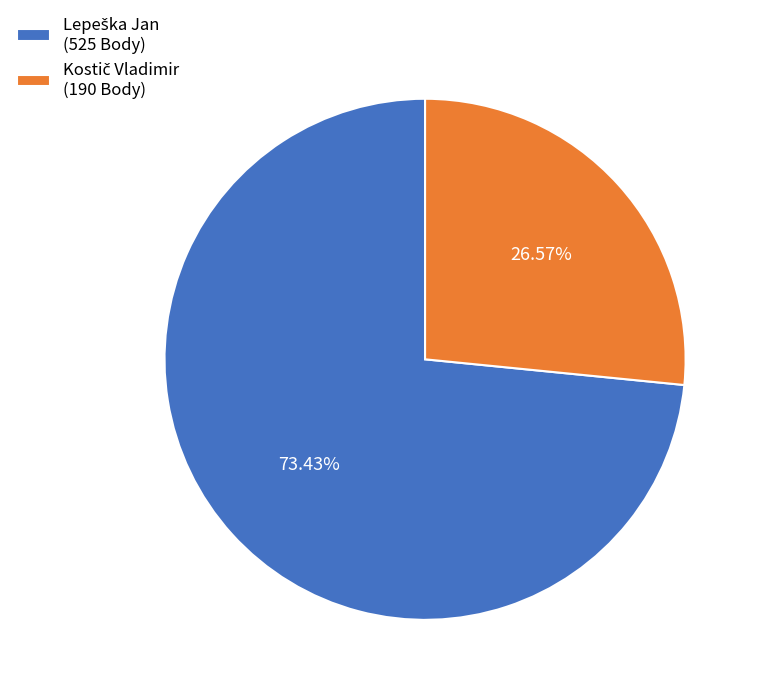

Is there a majority slice in this chart?

Yes